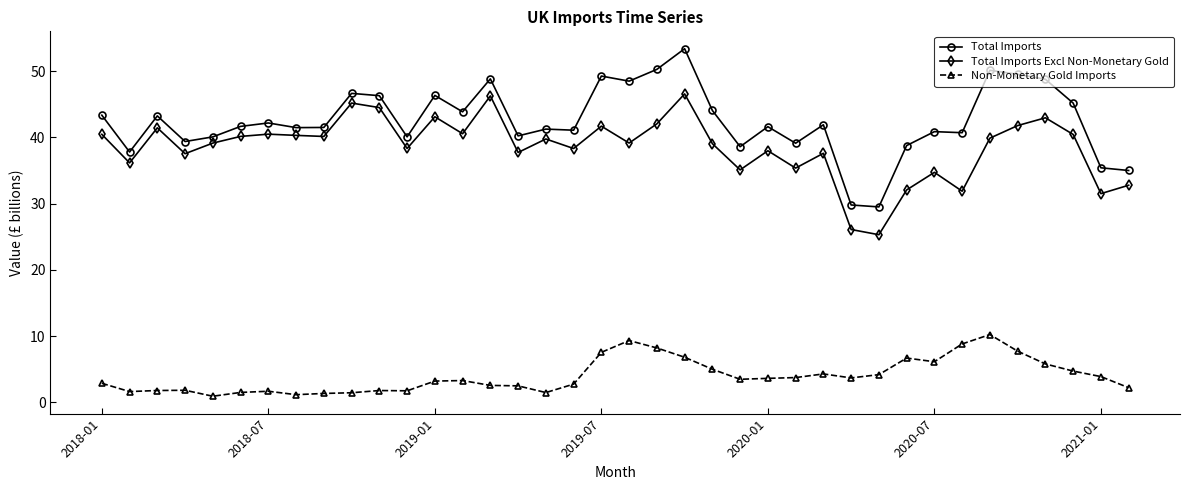

Which series has the largest total across all categories?

Total Imports